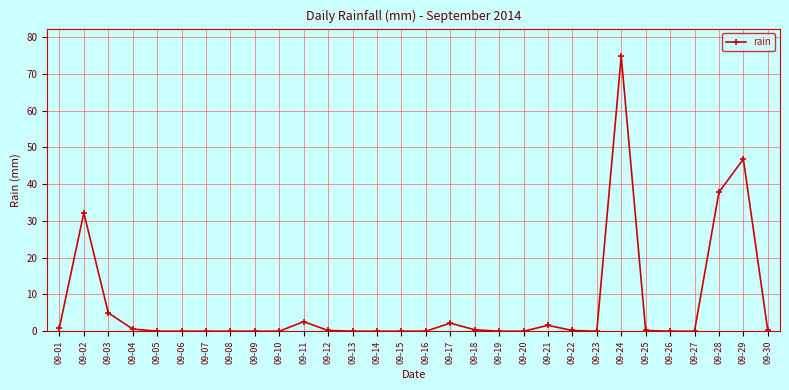

What is the greatest value displayed?

74.8